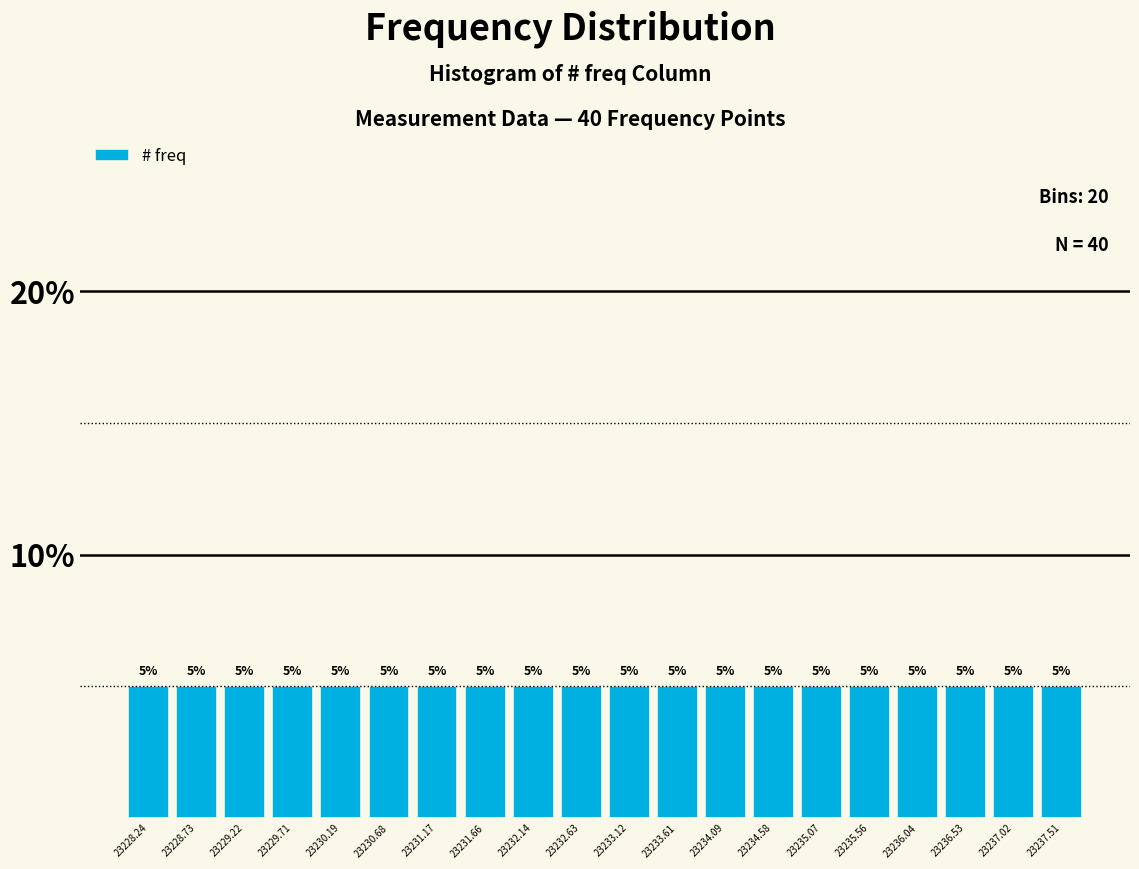

Reading left to right, list every bar in this chart as the range it spans on the x-axis followed by its height. The bar edges are not printed on the chart, so give them approximately, as read against the axis.

23228.00 to 23228.50: 5
23228.50 to 23229.00: 5
23229.00 to 23229.45: 5
23229.45 to 23229.95: 5
23229.95 to 23230.45: 5
23230.45 to 23230.95: 5
23230.95 to 23231.40: 5
23231.40 to 23231.90: 5
23231.90 to 23232.40: 5
23232.40 to 23232.90: 5
23232.90 to 23233.35: 5
23233.35 to 23233.85: 5
23233.85 to 23234.35: 5
23234.35 to 23234.85: 5
23234.85 to 23235.30: 5
23235.30 to 23235.80: 5
23235.80 to 23236.30: 5
23236.30 to 23236.80: 5
23236.80 to 23237.25: 5
23237.25 to 23237.75: 5